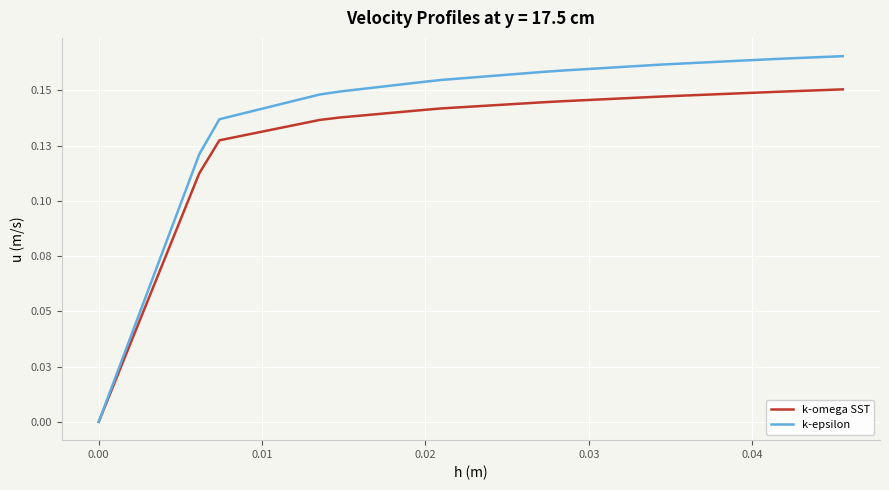

Is this an area chart (filled region under the line)?

No